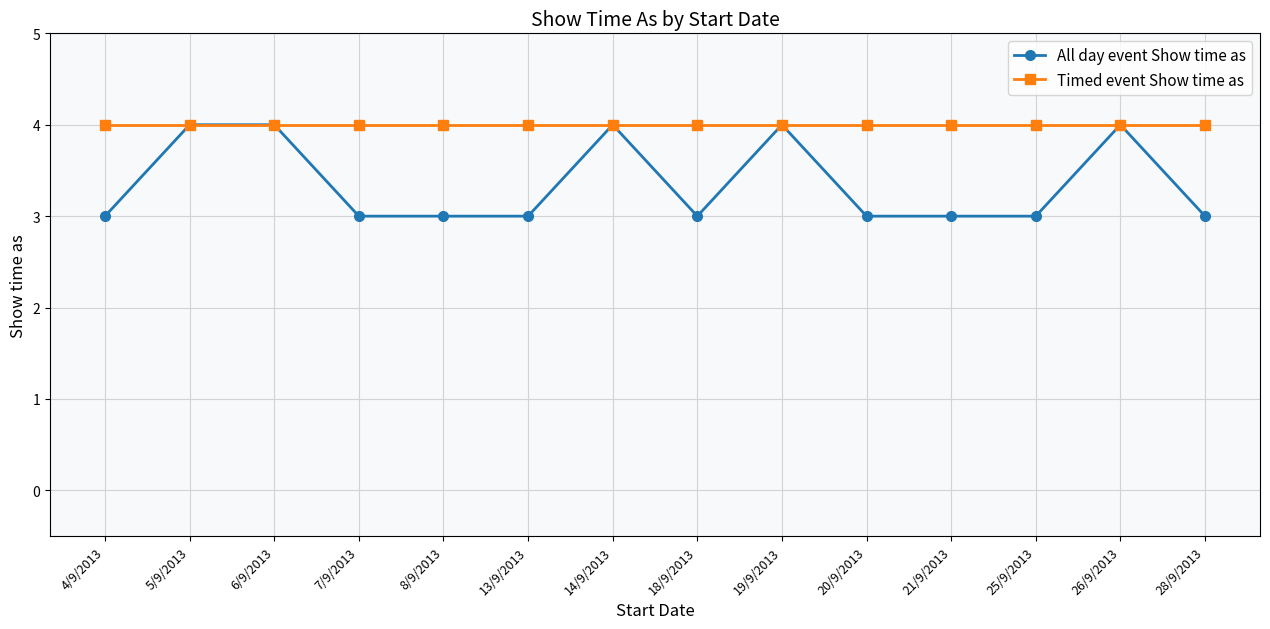

How many data points does each series have?

14